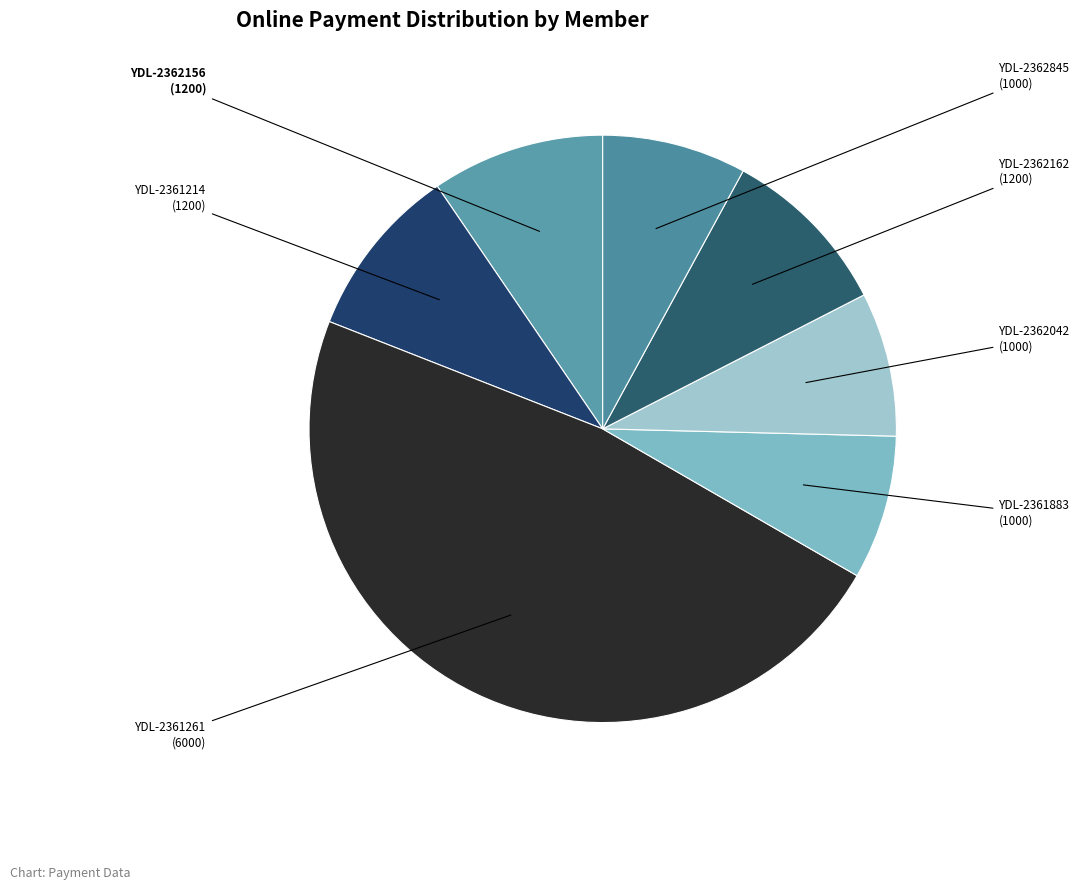

Does YDL-2362845 account for over 50% of the chart?

No